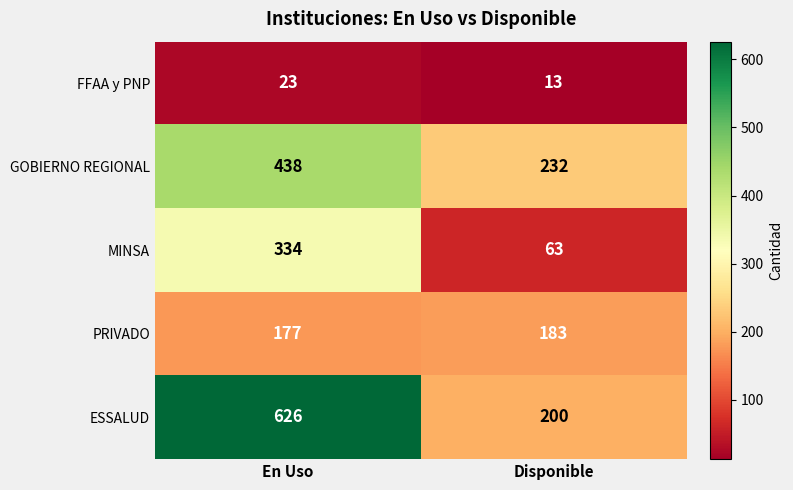

Read the ESSALUD value at En Uso, to the nearest 5.

625